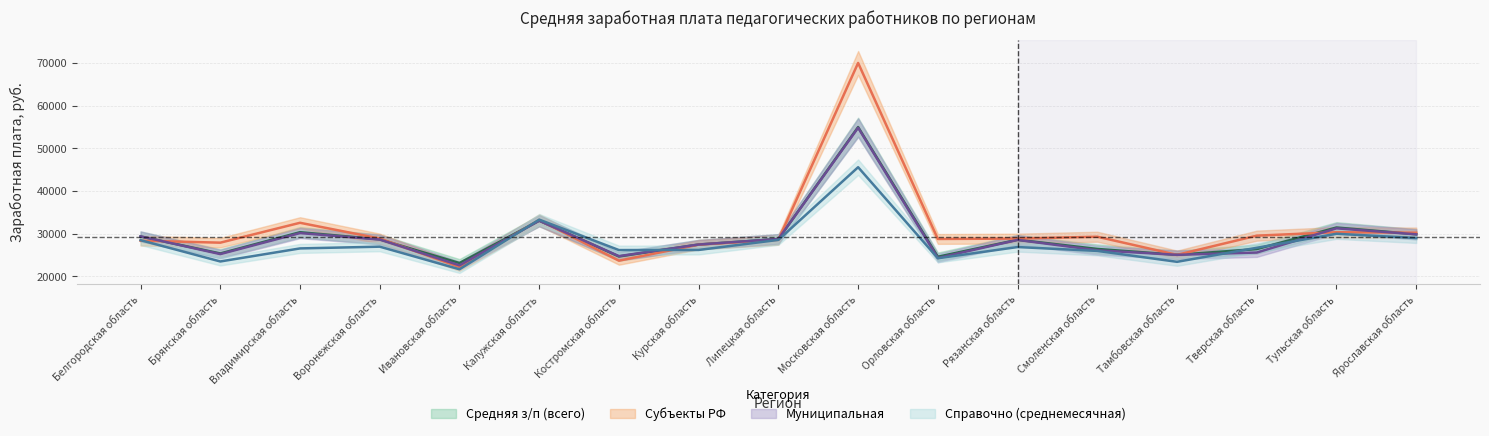

What are all the series names shown in the legend?

Средняя з/п (всего), Субъекты РФ, Муниципальная, Справочно (среднемесячная)